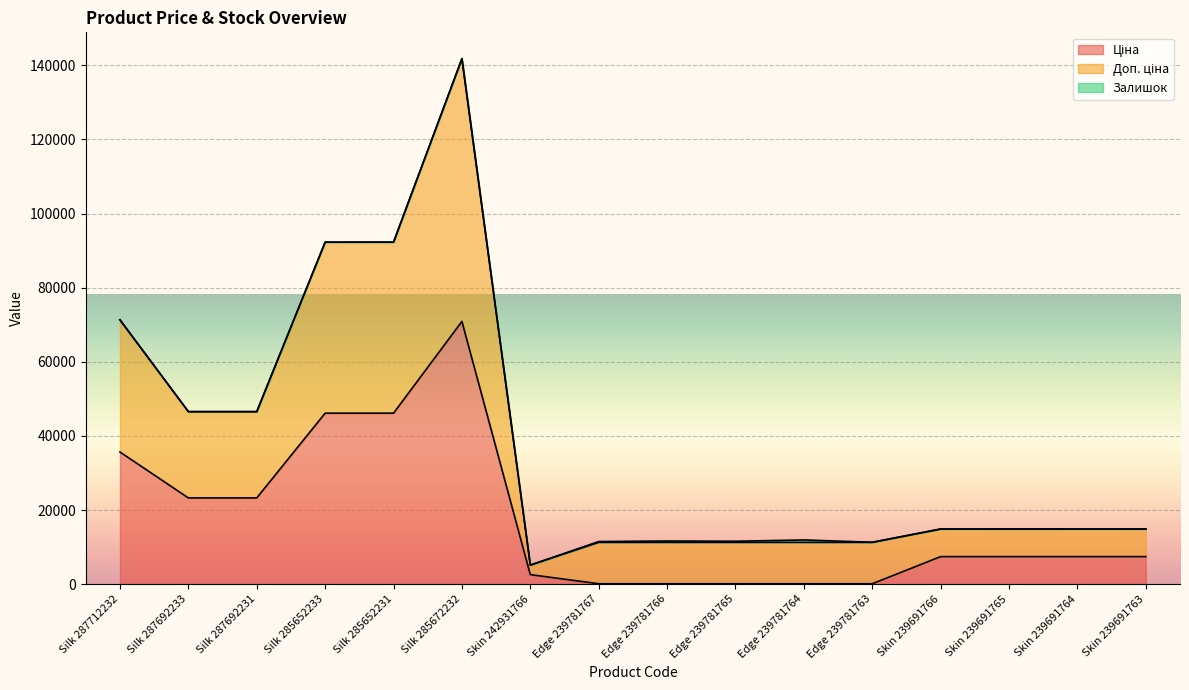

Does the chart display data point markers on the line(s)?

No